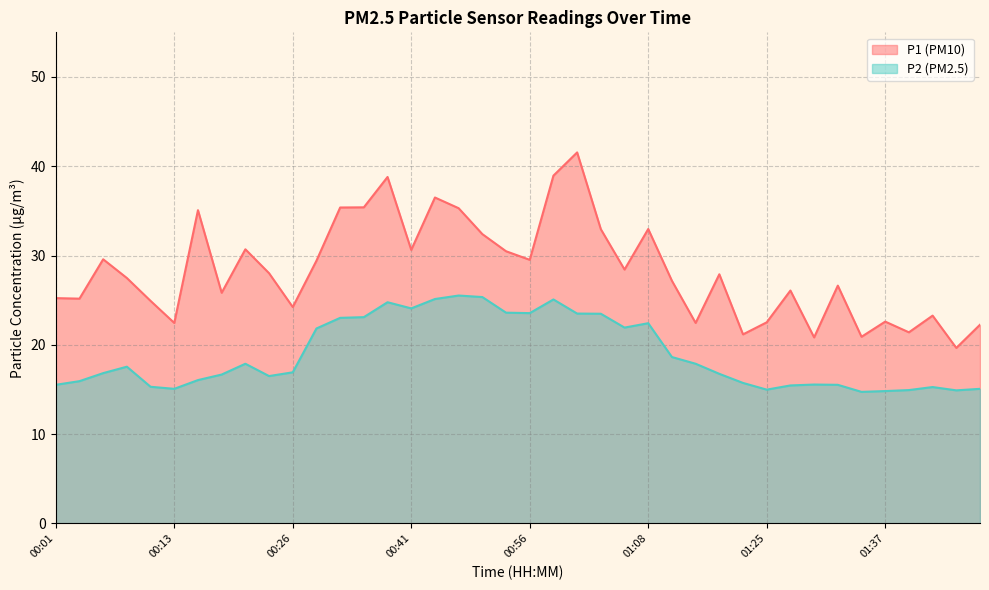

True or false: P1 and P2 cross at least once.

False